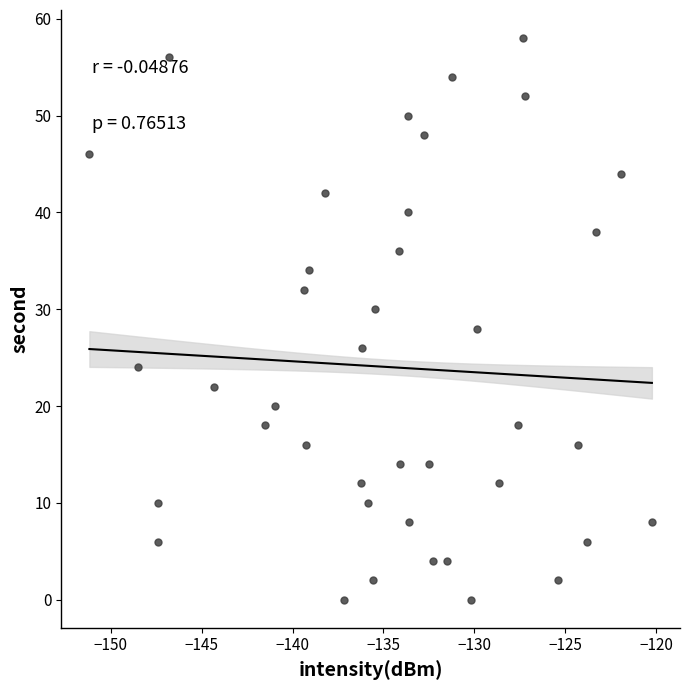

What is the range of Y values (max minus min)?

58